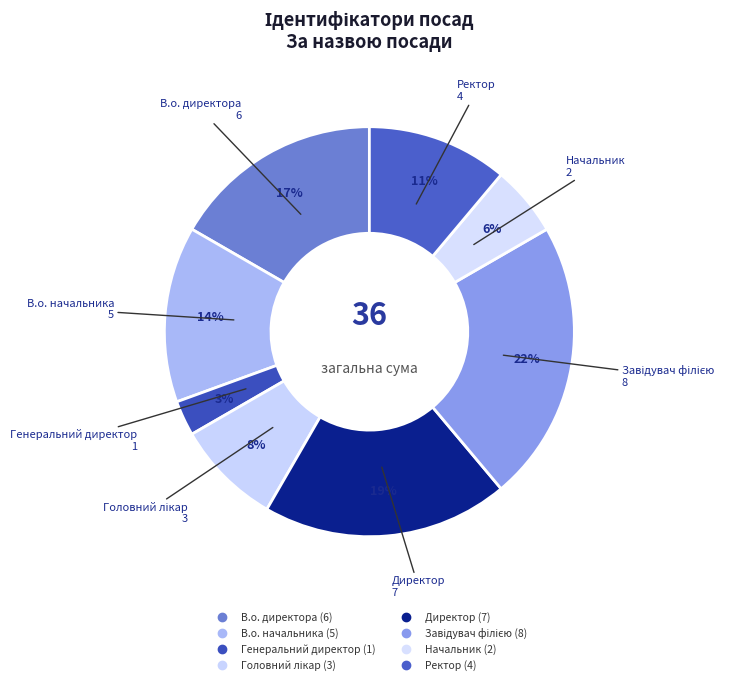

To the nearest percent, what is the difference between the largest and smallest slice percentages?

19%